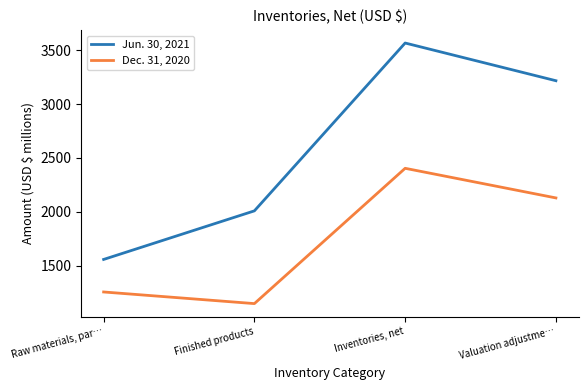

True or false: Dec. 31, 2020 has more than 2 interior local peaks.

False